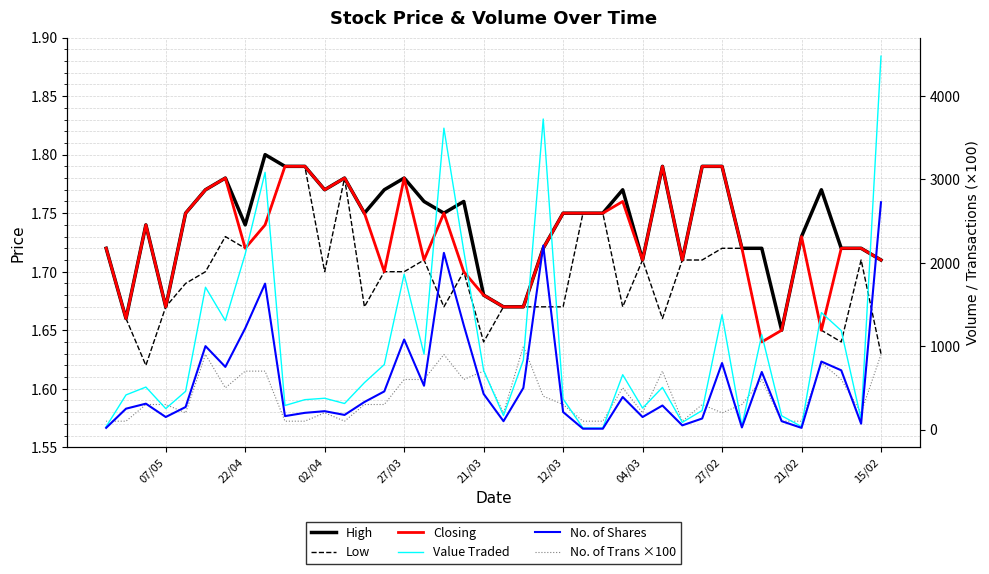

True or false: Value Traded has a value of 157.4 at 30.

False